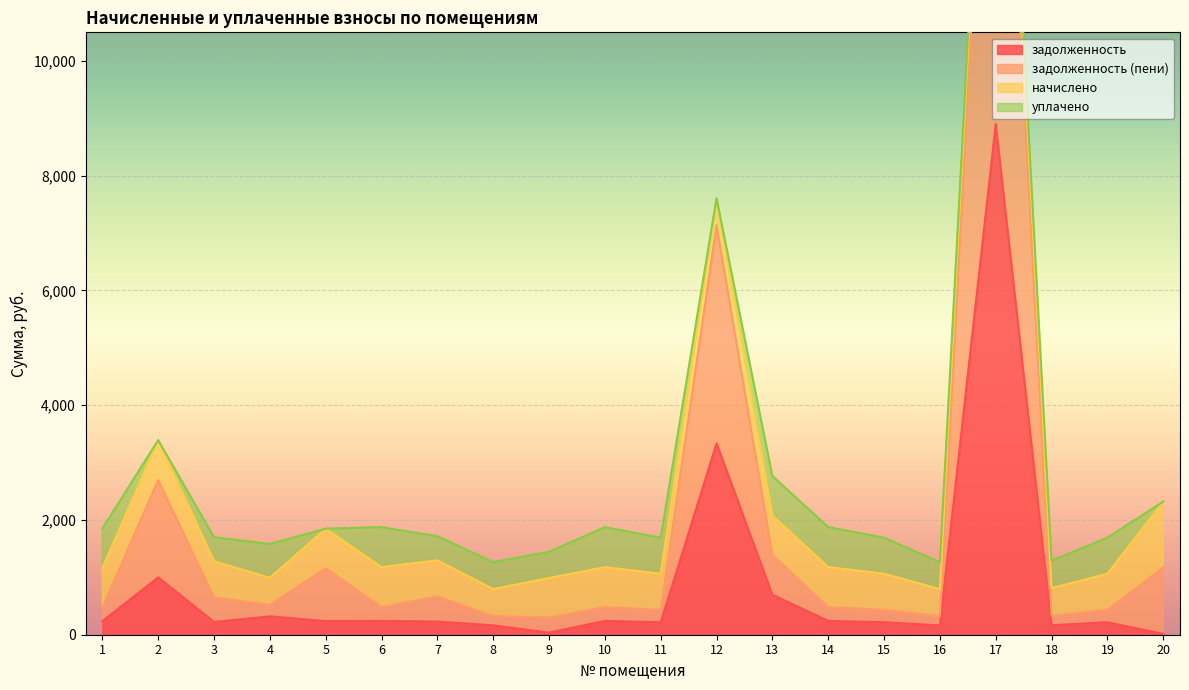

Which has a higher value, 12 or 1?

12